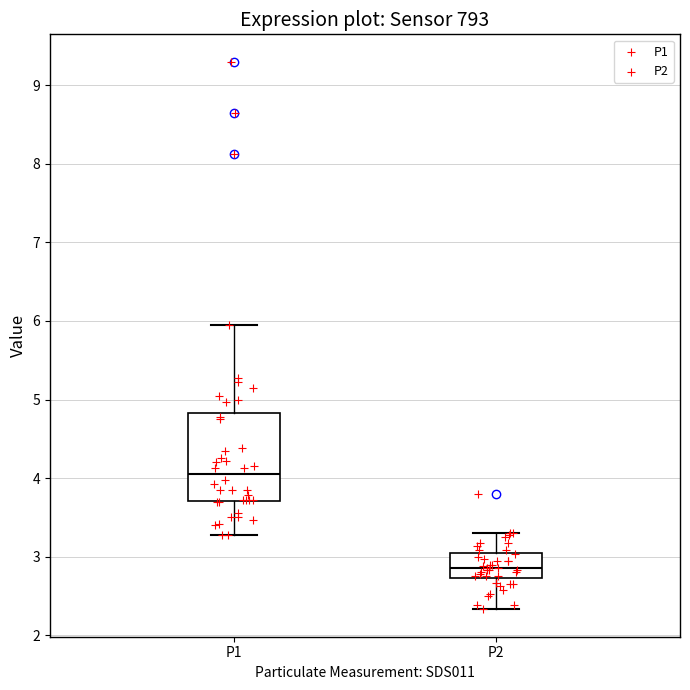

Reading left to right, transcribe this box plot: for each box, give where its median line is, the range the box spans, and where its two whiskers end, as read against the y-axis. The values are not printed on the chart, so give them approximately, as read against the axis.

P1: median 4.1, box 3.7 to 4.8, whiskers 3.3 to 6.0
P2: median 2.9, box 2.7 to 3.0, whiskers 2.3 to 3.3